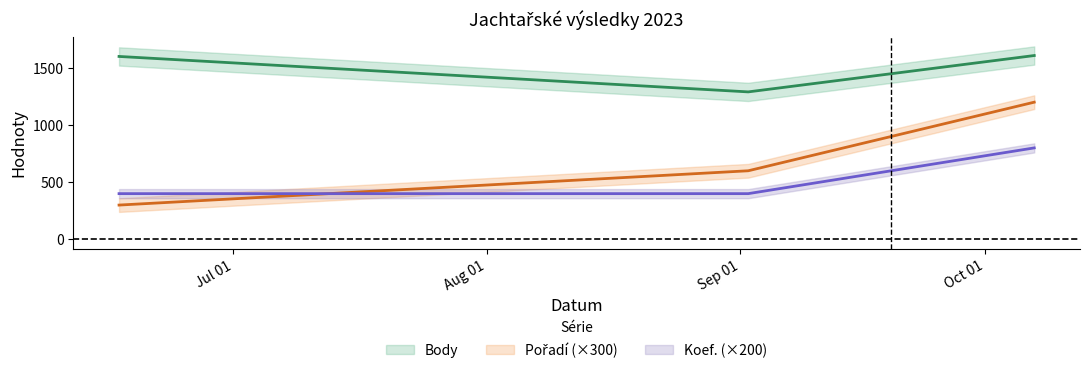

List the series in order of their overall mean, highest first.

Body, Pořadí, Koef.